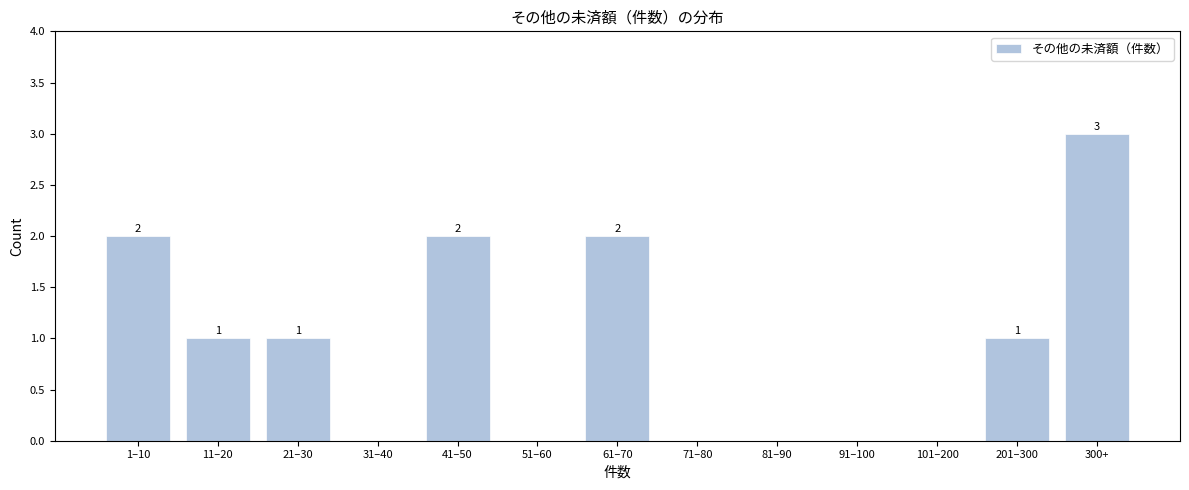

Reading left to right, what are all the values shown in this chart?

1–10=2	11–20=1	21–30=1	31–40=0	41–50=2	51–60=0	61–70=2	71–80=0	81–90=0	91–100=0	101–200=0	201–300=1	300+=3